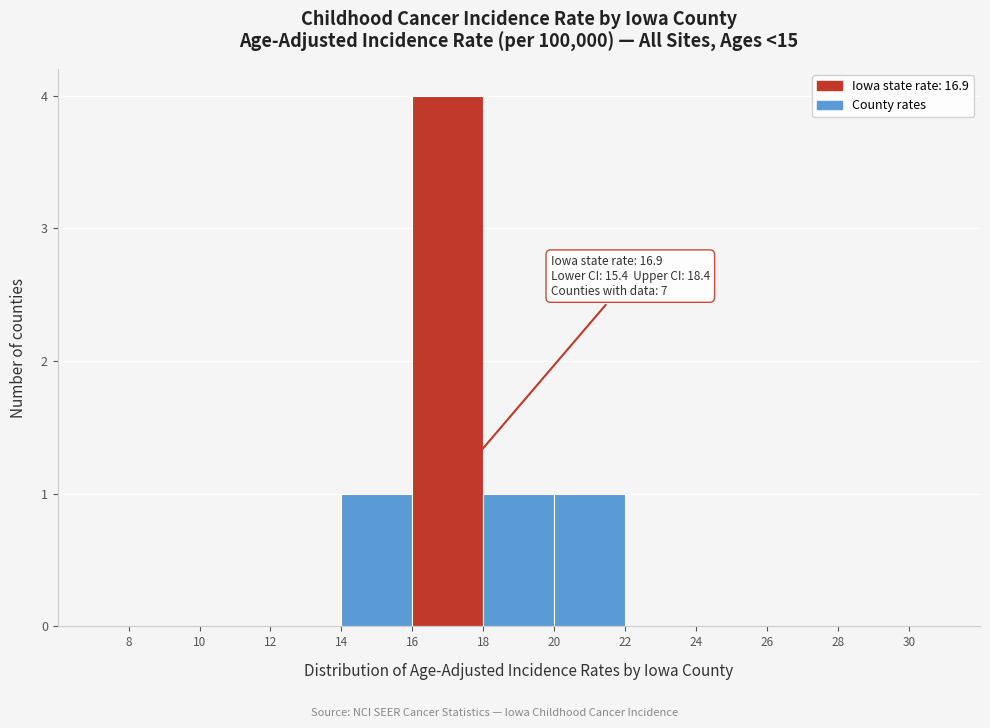

Which range on the x-axis has the tallest bar?

16 to 18